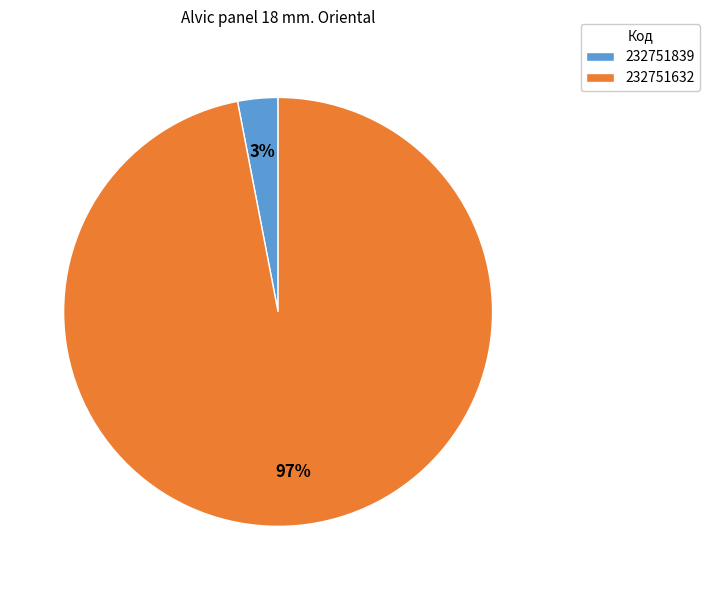

Between 232751632 and 232751839, which is larger?

232751632